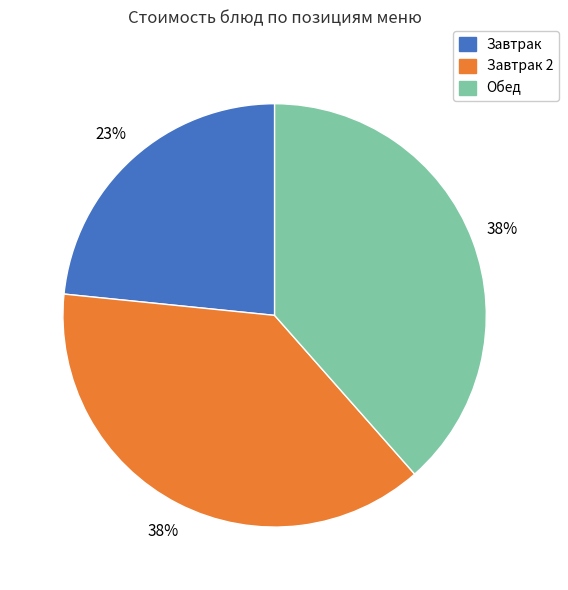

What is the ratio of the value at Завтрак to the value at Завтрак 2?

0.6